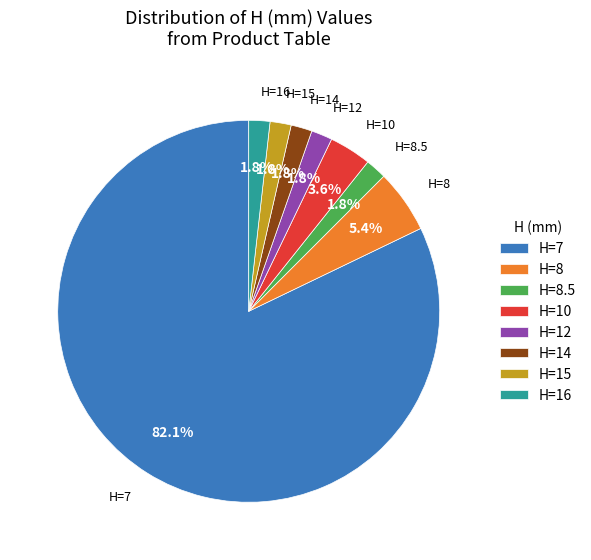

What portion of the pie excludes H=14?

98.2%